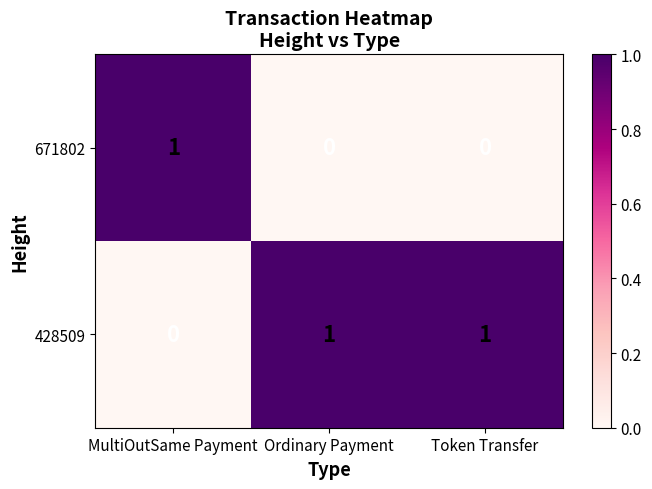

List the series in order of their overall mean, highest first.

428509, 671802